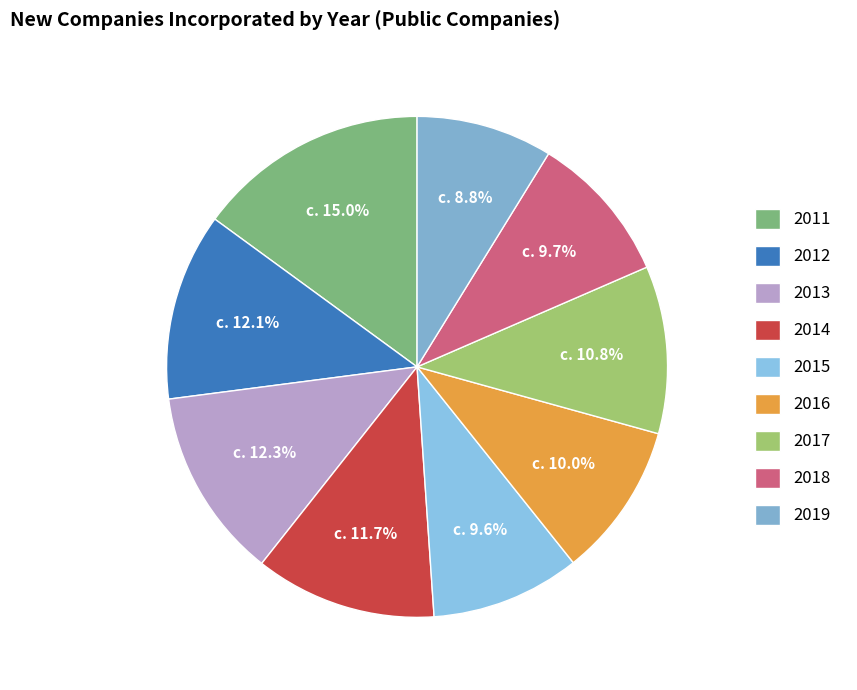

Rank the categories by value from highest to lowest.

2011, 2013, 2012, 2014, 2017, 2016, 2018, 2015, 2019